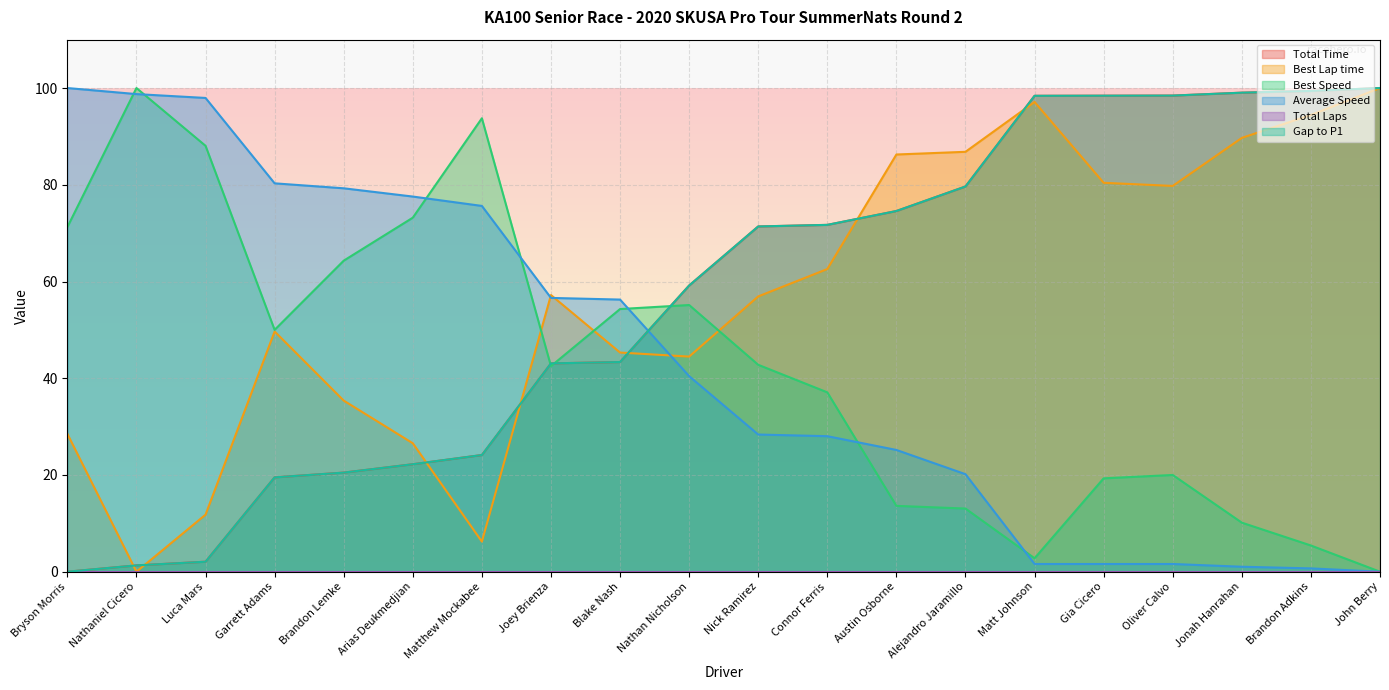

Which category has the lowest value in the Average Speed series?

John Berry